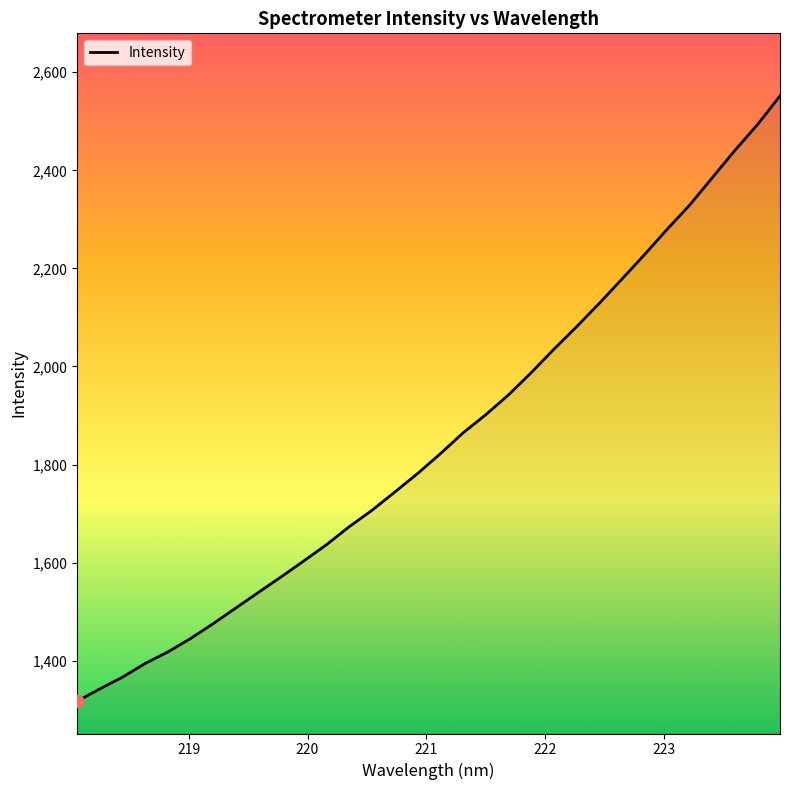

What is the difference between the maximum and minimum values?

1234.5